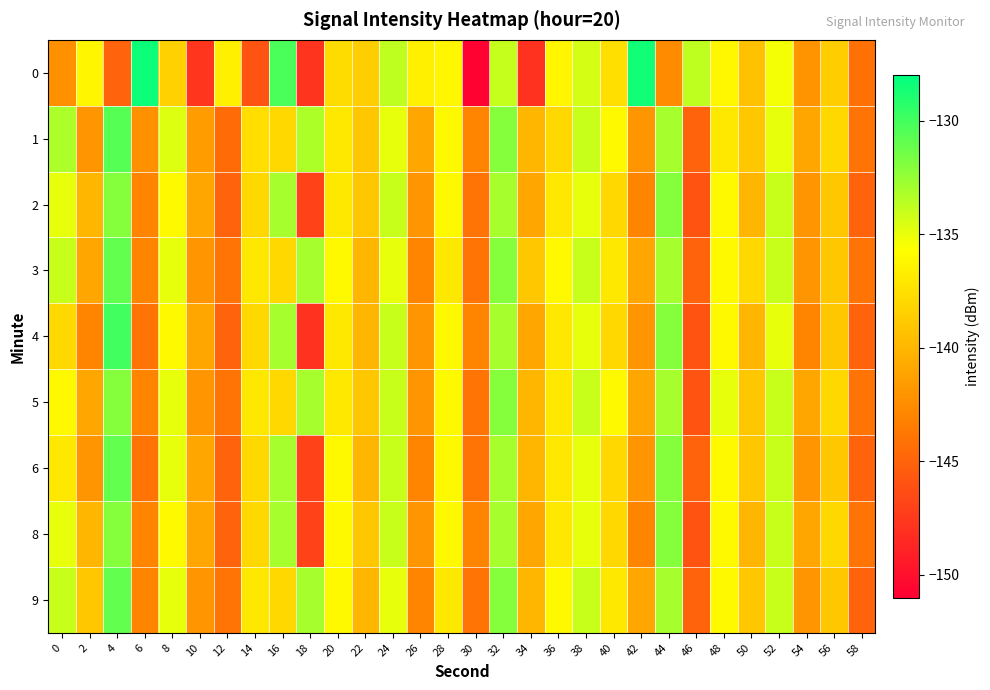

Which series has the largest total across all categories?

1